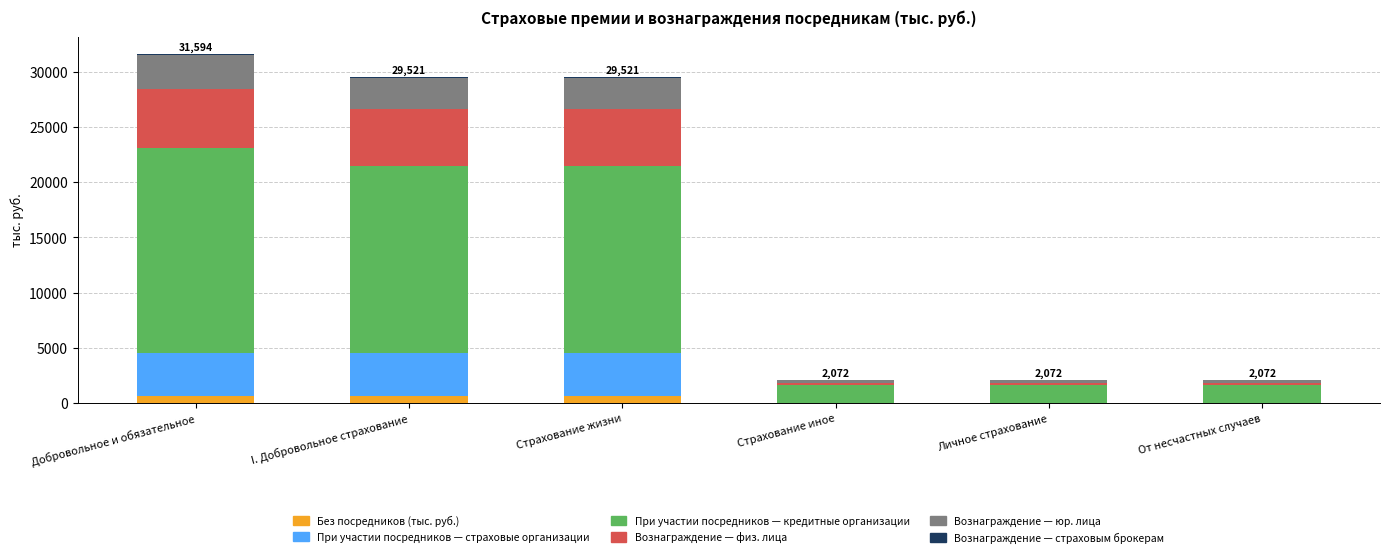

What is the maximum value for Без посредников (тыс. руб.)?

675.5